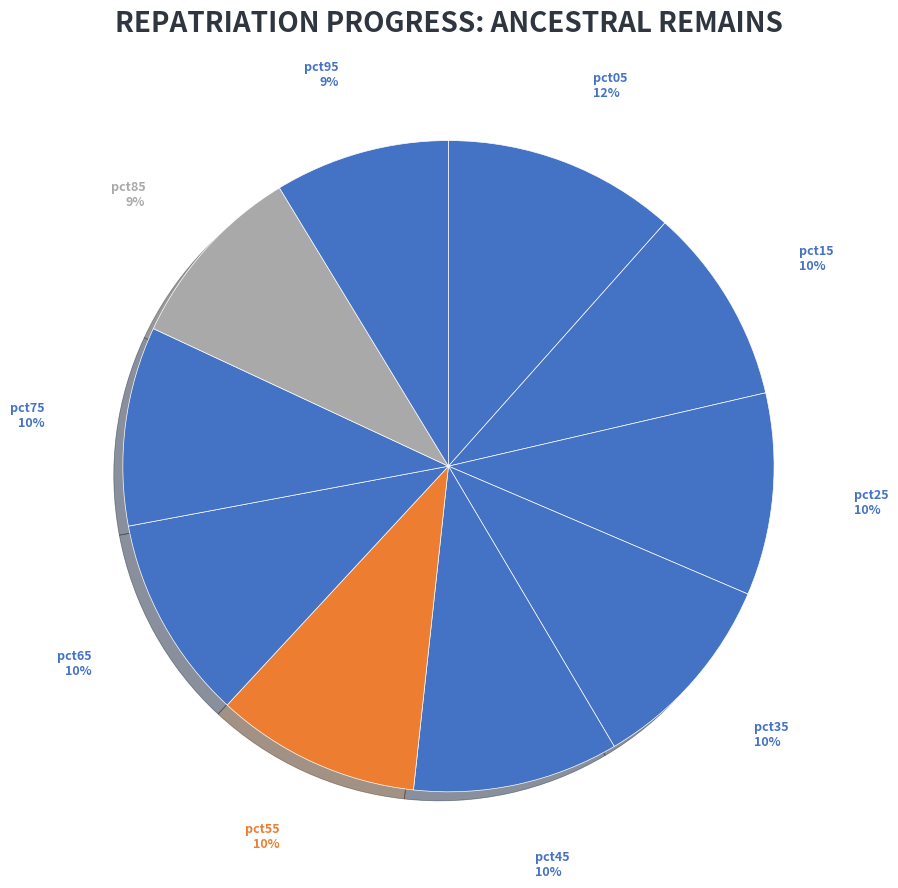

To the nearest percent, what is the combined percentage of pct95 and pct75?

19%